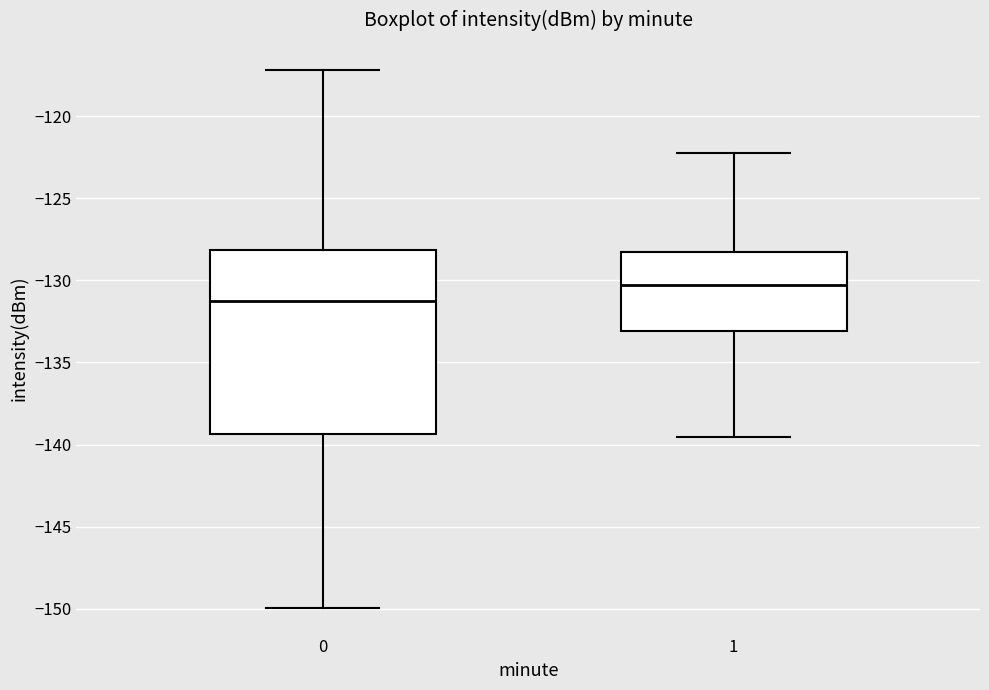

Which box has the lowest median line?

0